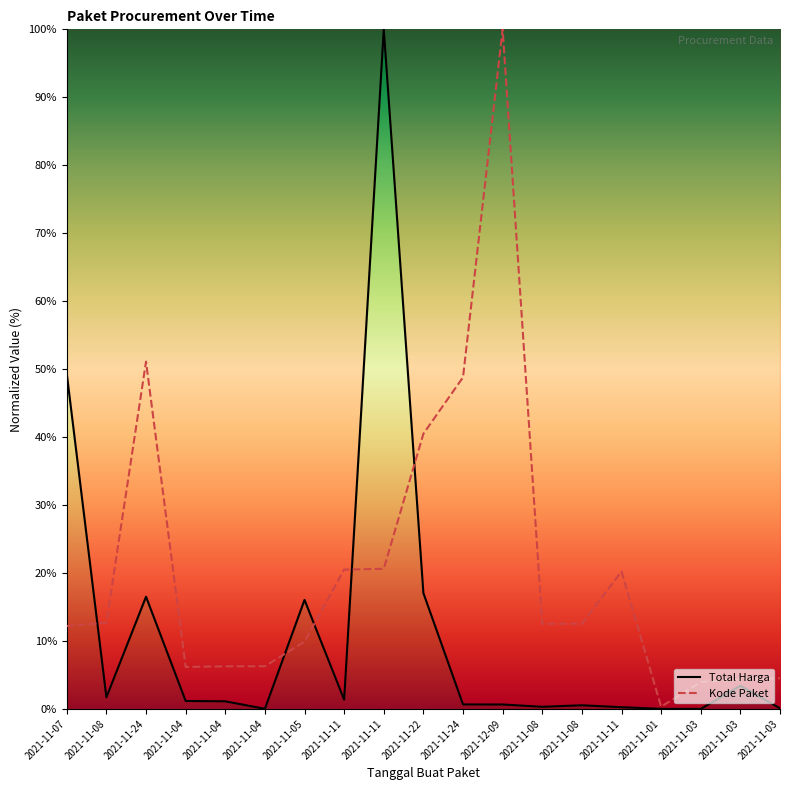

What value does the Kode Paket series have at 2021-11-05?

9.9